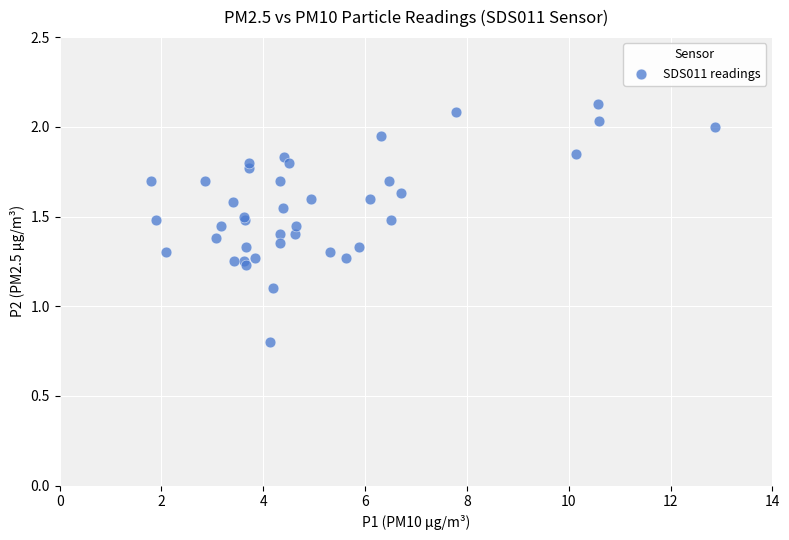

What Y value in the scatter plot is closest to 1?

1.1